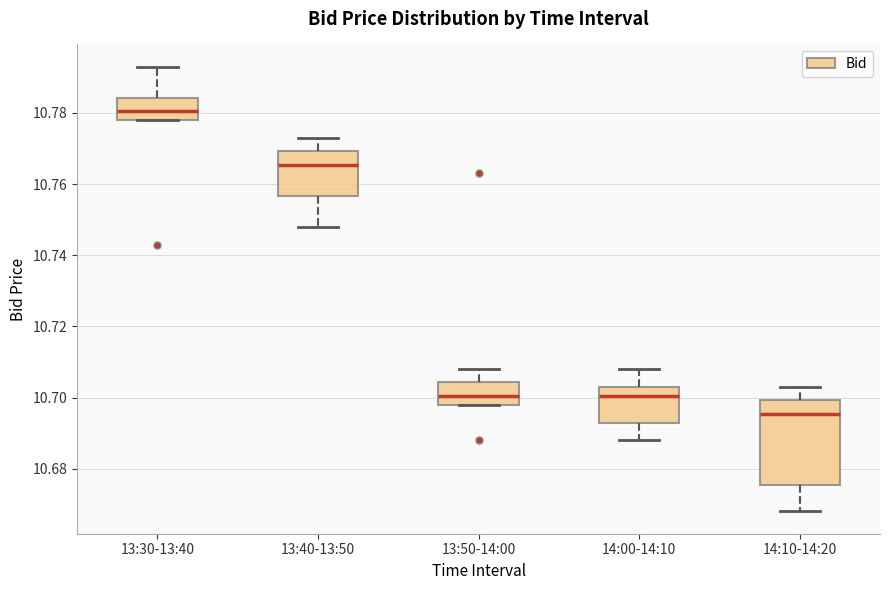

Reading left to right, transcribe this box plot: for each box, give where its median line is, the range the box spans, and where its two whiskers end, as read against the y-axis. The values are not printed on the chart, so give them approximately, as read against the axis.

13:30-13:40: median 10.780, box 10.778 to 10.784, whiskers 10.778 to 10.794
13:40-13:50: median 10.766, box 10.756 to 10.770, whiskers 10.748 to 10.774
13:50-14:00: median 10.700, box 10.698 to 10.704, whiskers 10.698 to 10.708
14:00-14:10: median 10.700, box 10.694 to 10.704, whiskers 10.688 to 10.708
14:10-14:20: median 10.696, box 10.676 to 10.700, whiskers 10.668 to 10.704